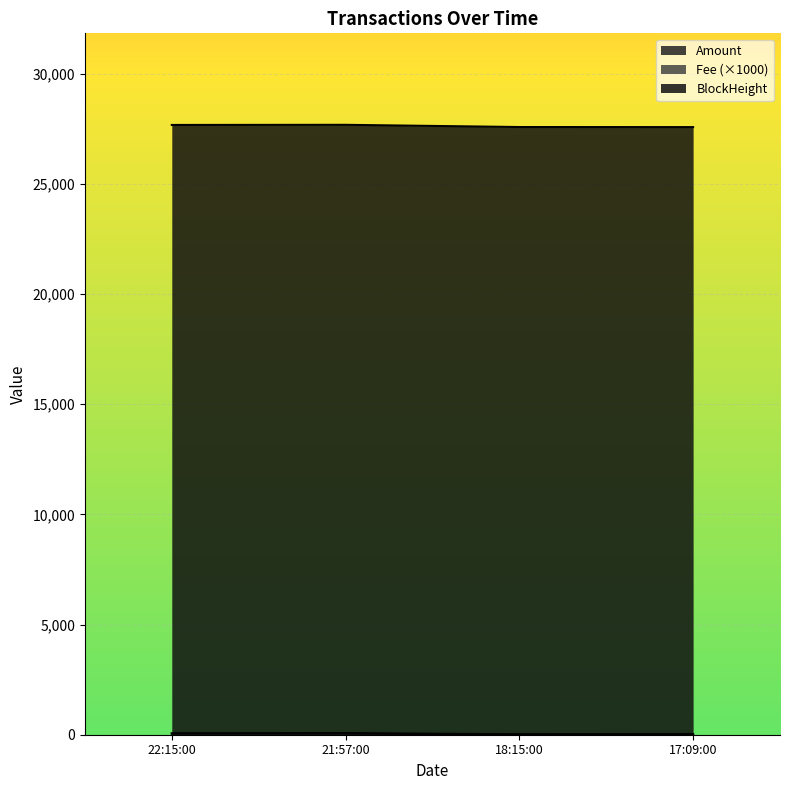

At which category does the chart reach its peak across all series?

21:57:00